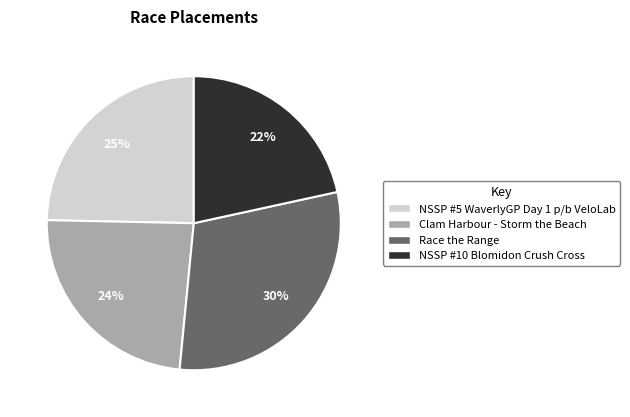

To the nearest percent, what percentage of the pie is NSSP #5 WaverlyGP Day 1 p/b VeloLab?

25%